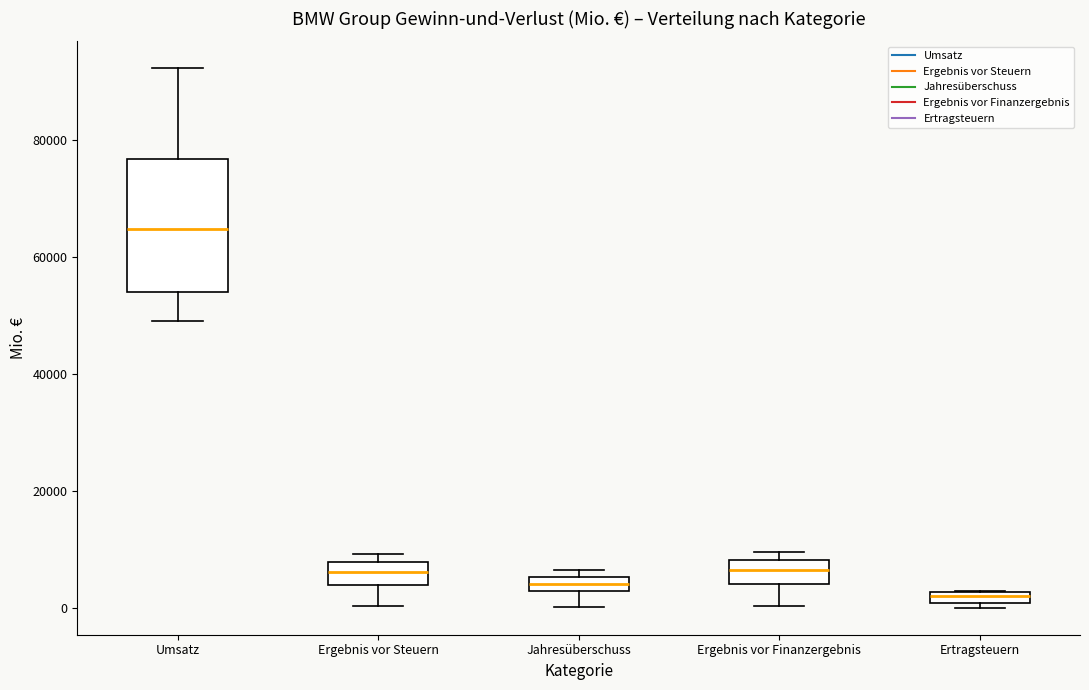

Where is the lower edge of the box for Ertragsteuern on the y-axis? The values are not printed on the chart, so give them approximately, as read against the axis.

0